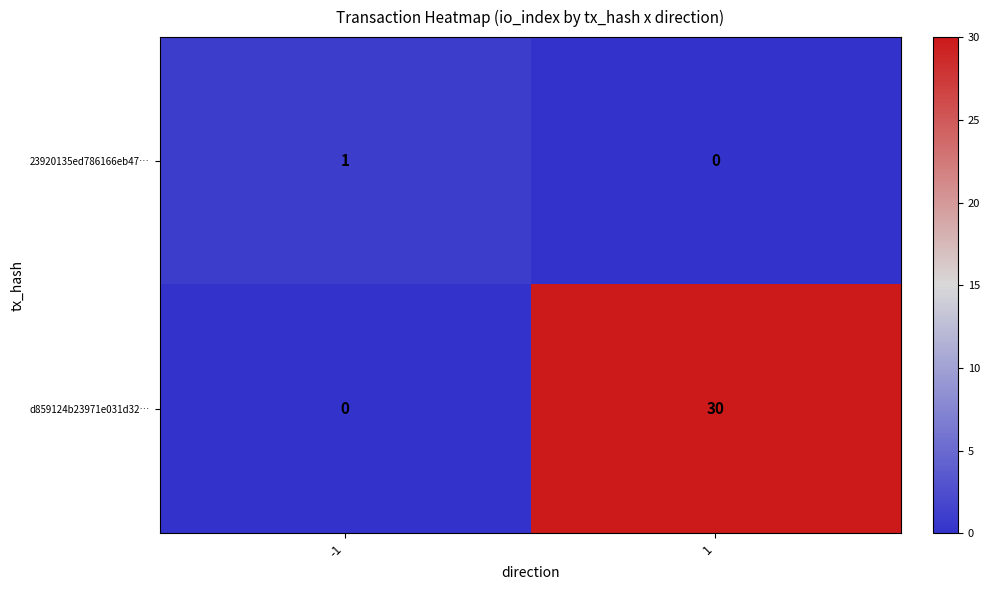

What is the sum of all d859124b23971e031d32… values?

30